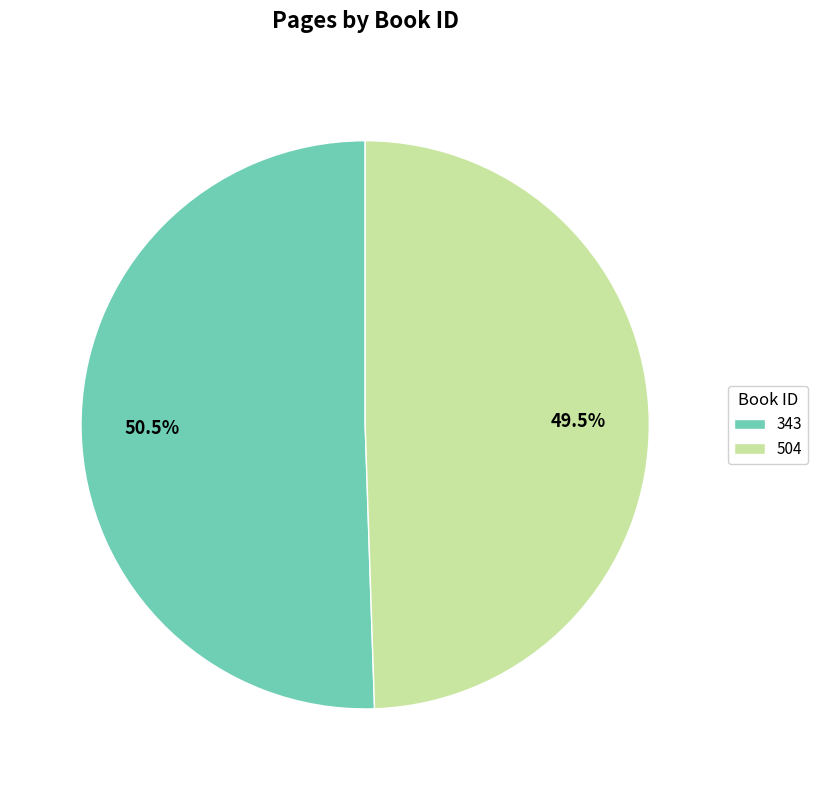

Which category has the smallest portion of the pie?

504